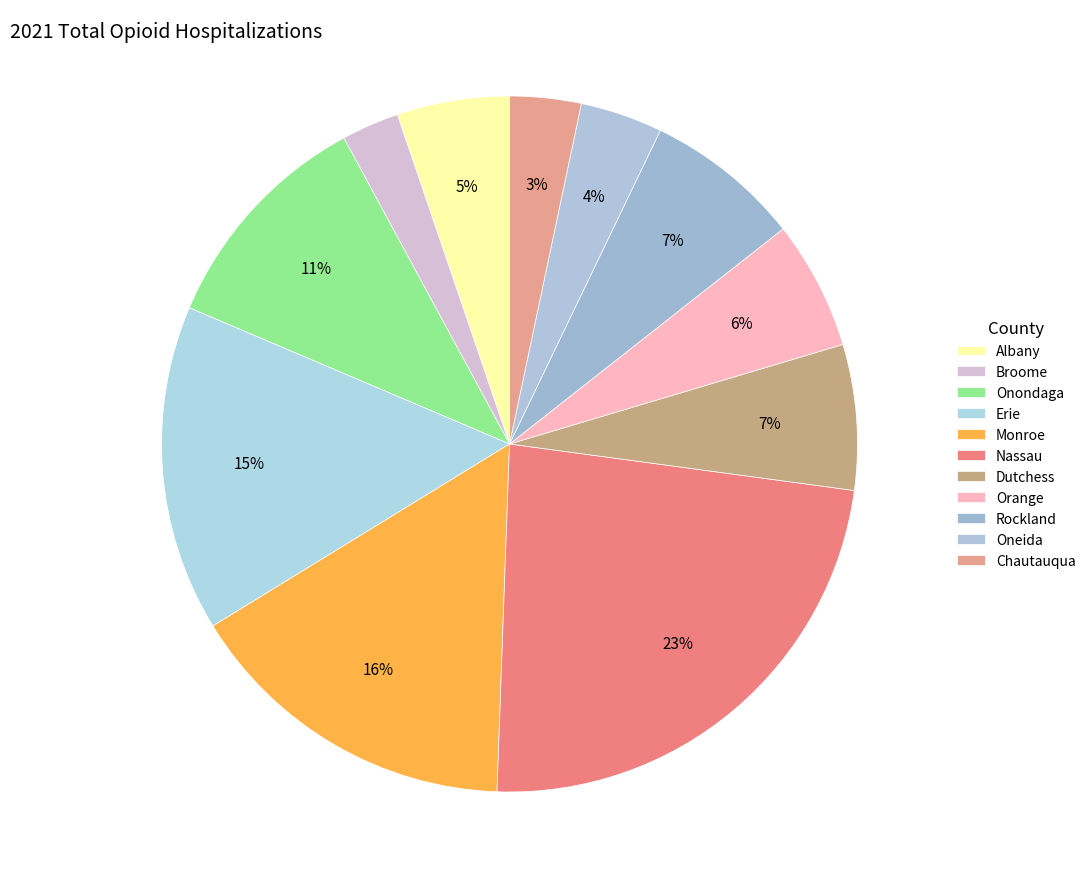

Do Dutchess and Albany together represent more than half of the pie?

No